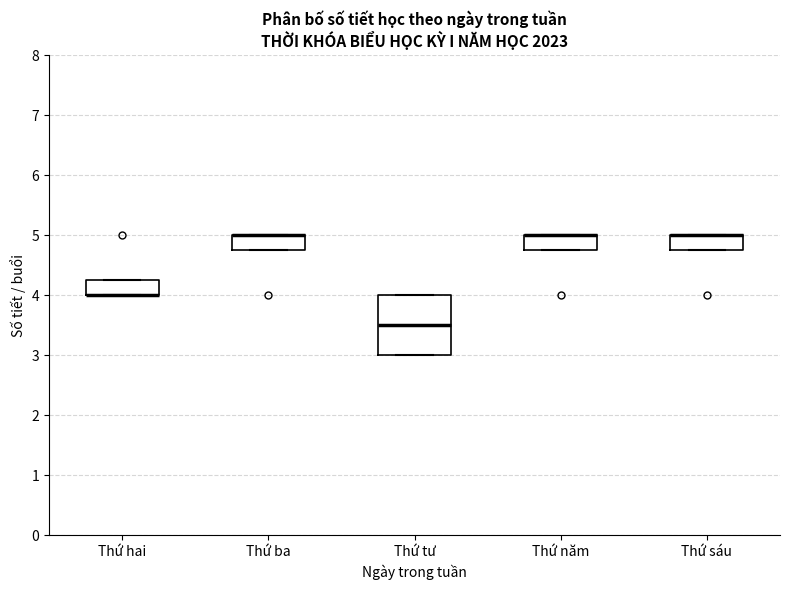

Reading left to right, read every box against the y-axis: the position of its median line, the range the box covers, and the ends of its whiskers. The values are not printed on the chart, so give them approximately, as read against the axis.

Thứ hai: median 4.0 (drawn on the box's lower edge), box 4.0 to 4.3, whiskers 4.0 to 4.3
Thứ ba: median 5.0 (drawn on the box's upper edge), box 4.8 to 5.0, whiskers 4.8 to 5.0
Thứ tư: median 3.5, box 3.0 to 4.0, whiskers 3.0 to 4.0
Thứ năm: median 5.0 (drawn on the box's upper edge), box 4.8 to 5.0, whiskers 4.8 to 5.0
Thứ sáu: median 5.0 (drawn on the box's upper edge), box 4.8 to 5.0, whiskers 4.8 to 5.0